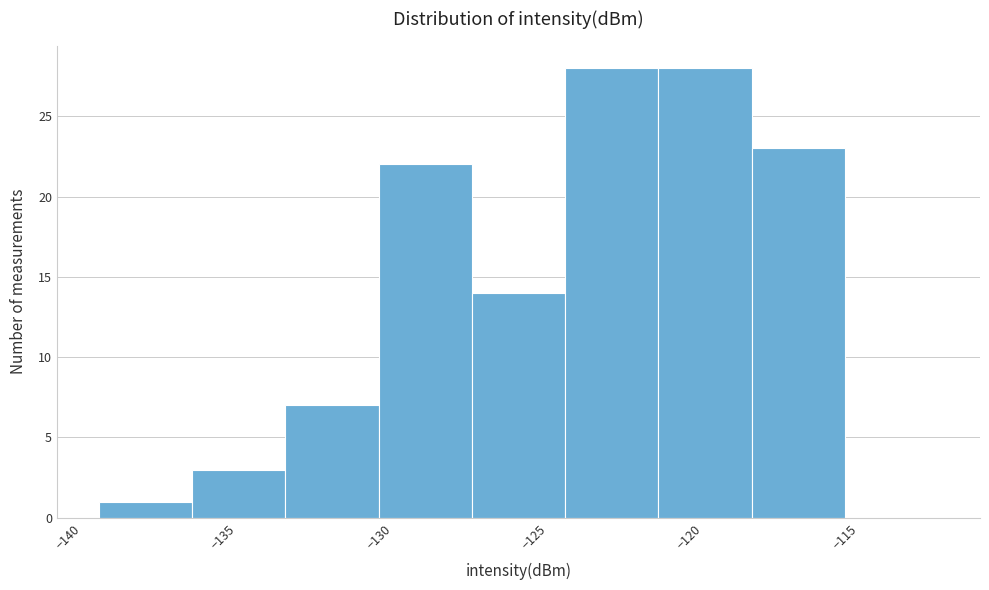

Reading left to right, transcribe this chart: for each bar, give the range it covers on the x-axis and its height. The values are not printed on the chart, so give them approximately, as read against the axis.

-139 to -136: 1
-136 to -133: 3
-133 to -130: 7
-130 to -127: 22
-127 to -124: 14
-124 to -121: 28
-121 to -118: 28
-118 to -115: 23
-115 to -112: 0